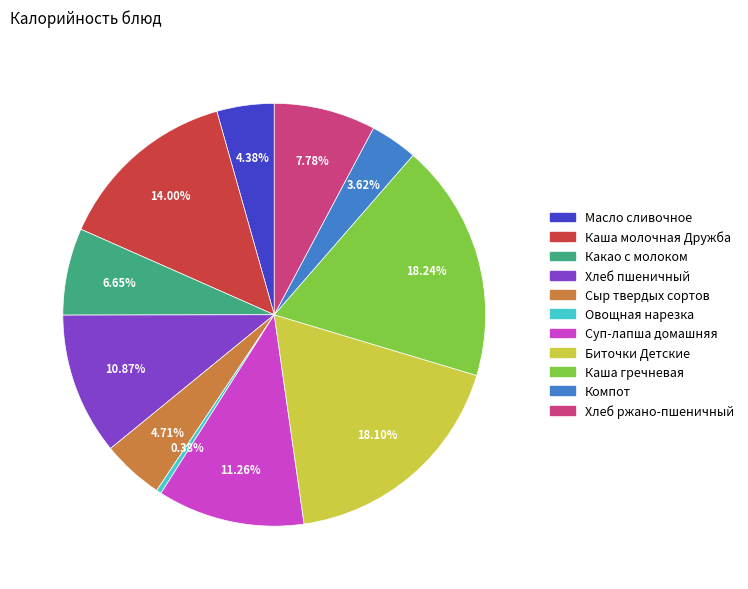

What is the ratio of the value at Хлеб пшеничный to the value at Сыр твердых сортов?

2.3